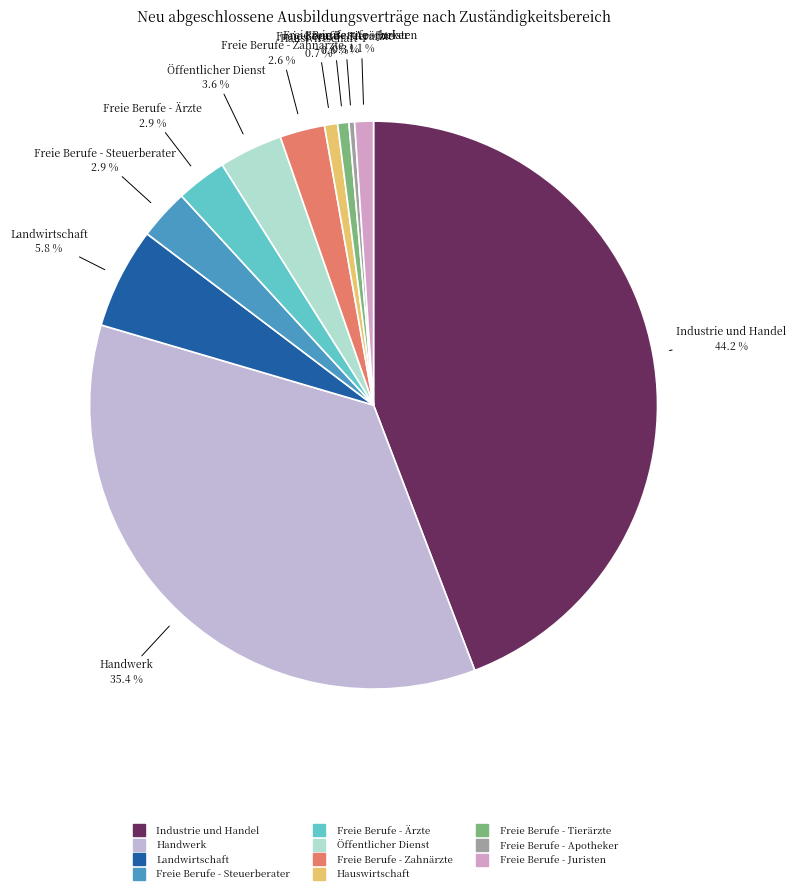

To the nearest percent, what is the difference between the largest and smallest slice percentages?

44%